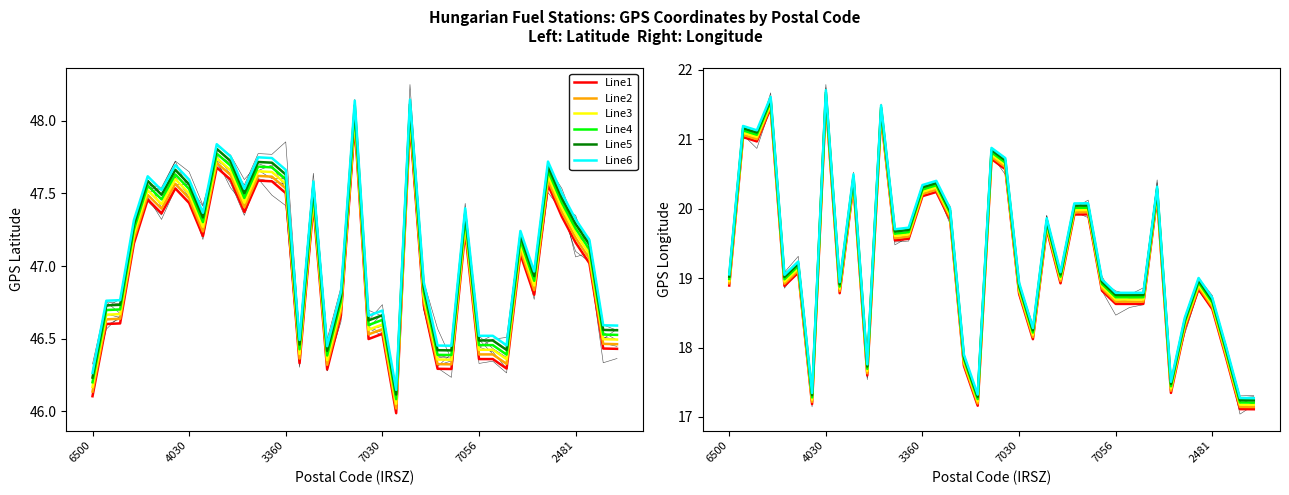

True or false: Line5 and Line1 cross at least once.

False